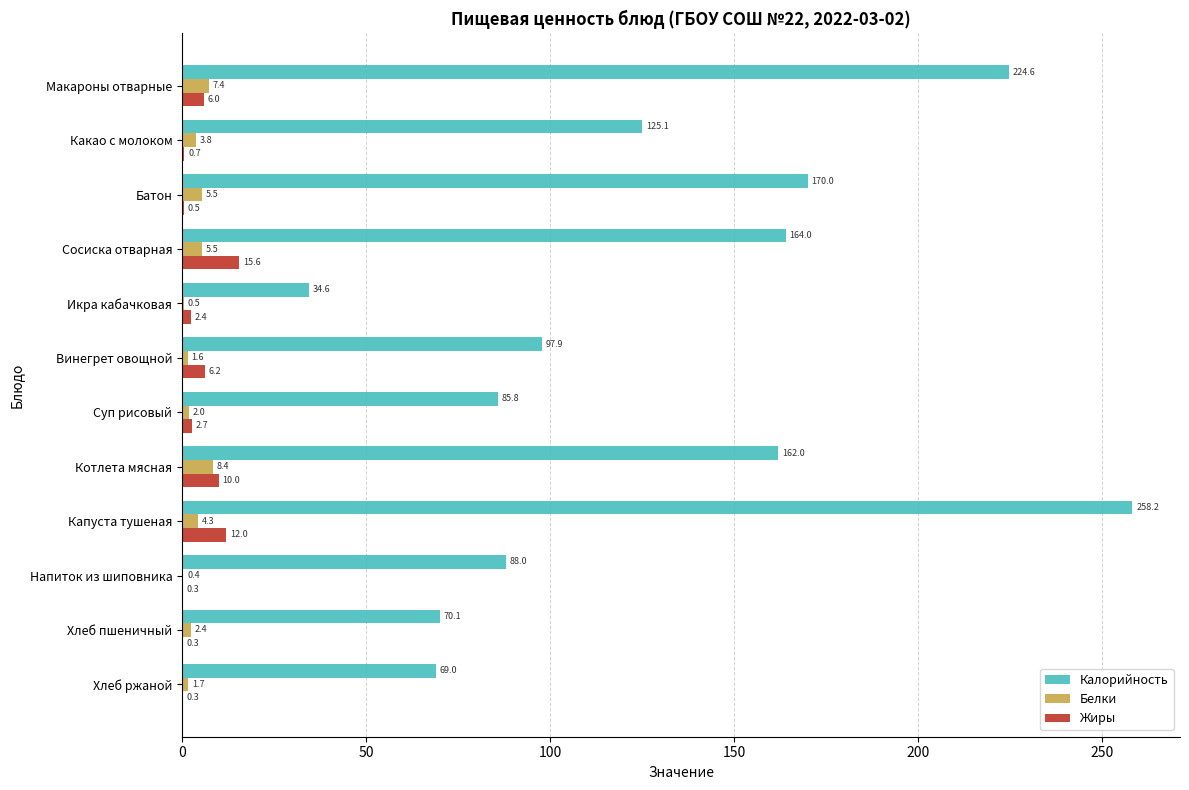

Is it true that Жиры equals 15.6 at Сосиска отварная?

True